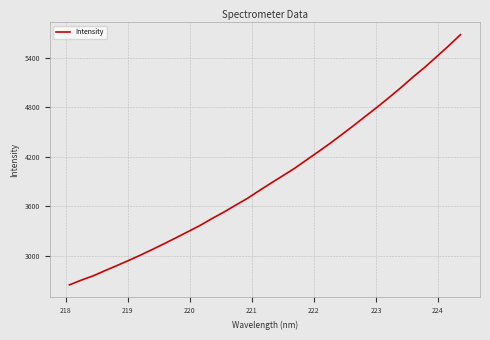

What is the minimum value shown in the chart?

2646.1